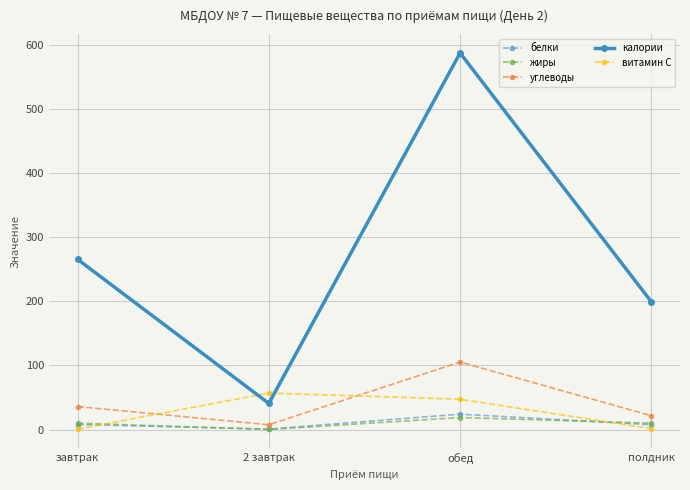

What is the difference between the second highest and minimum values in the витамин С series?

46.6